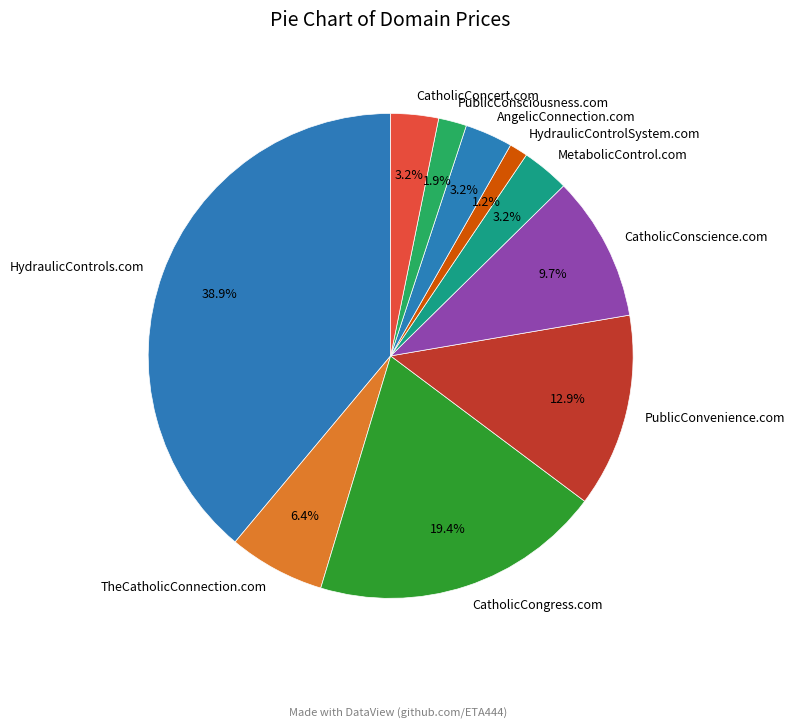

To the nearest percent, what percentage of the pie is CatholicConcert.com?

3%